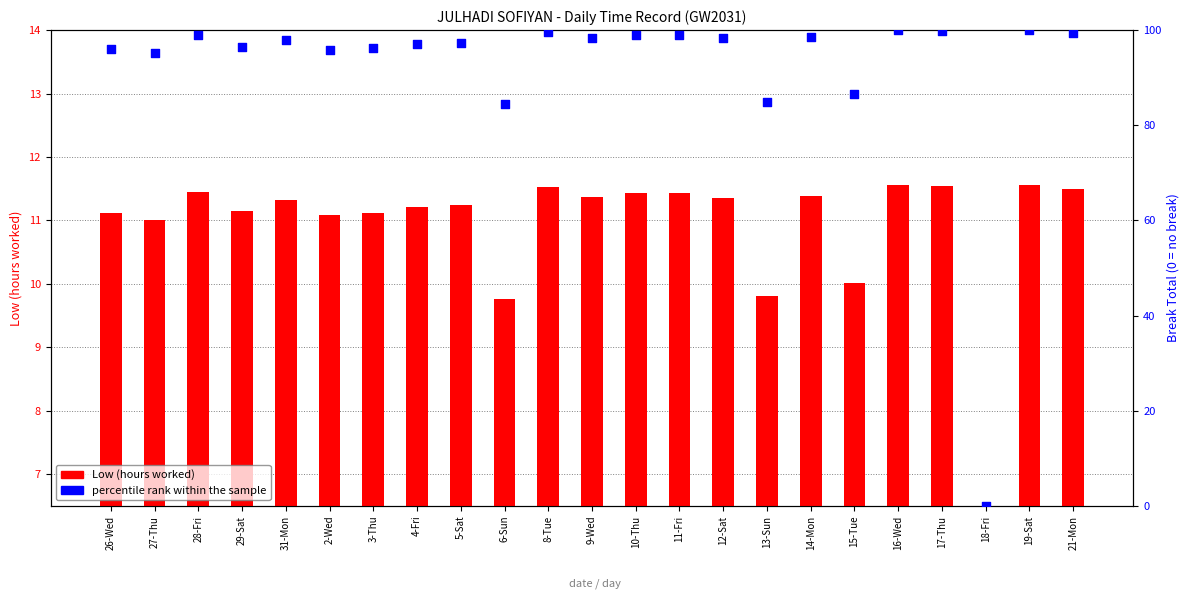

Which series has the largest total across all categories?

percentile rank within the sample